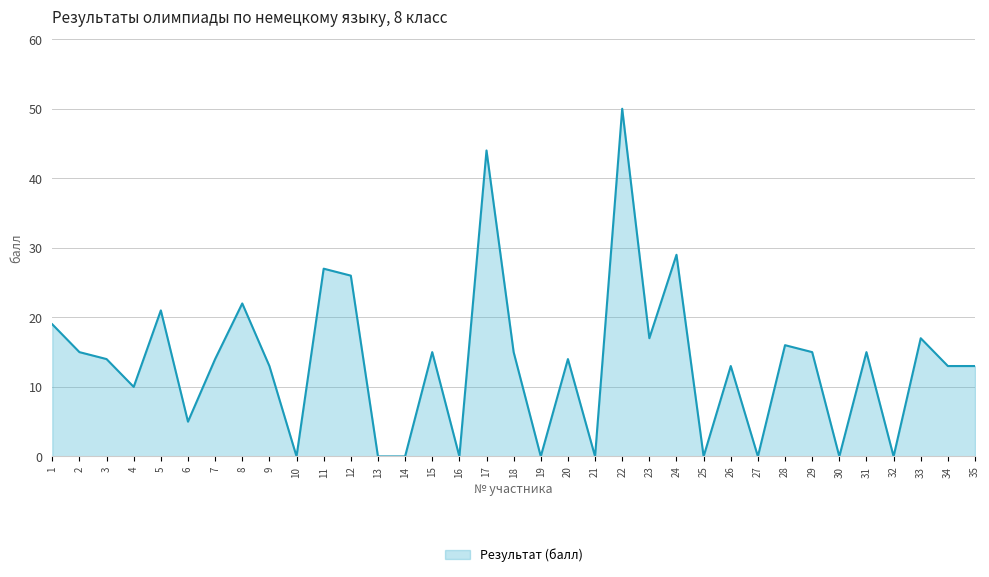

At which label is the value closest to 25?

12